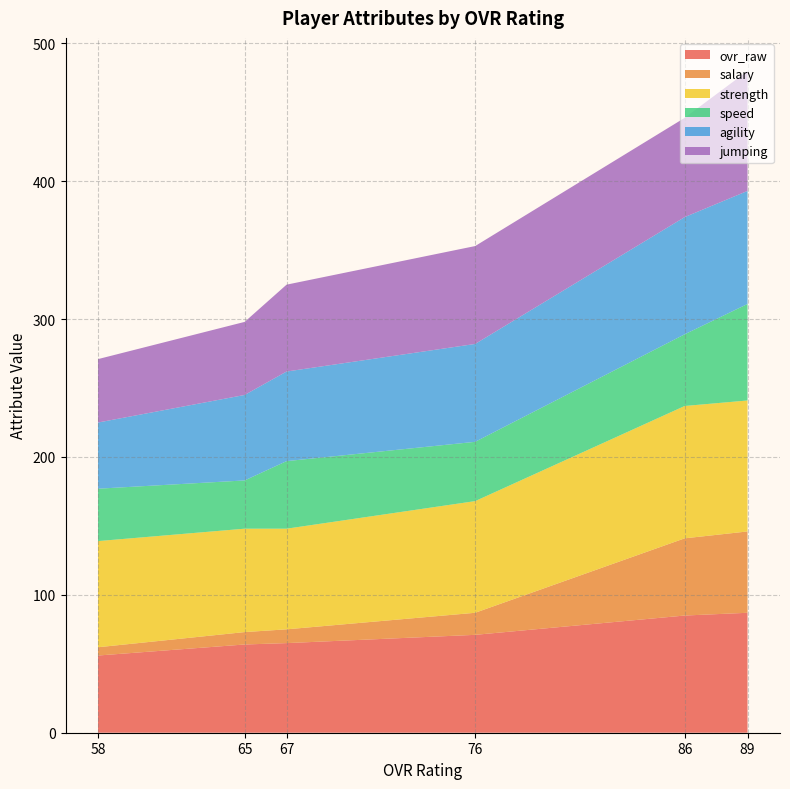

What is the minimum value shown in the chart?

6